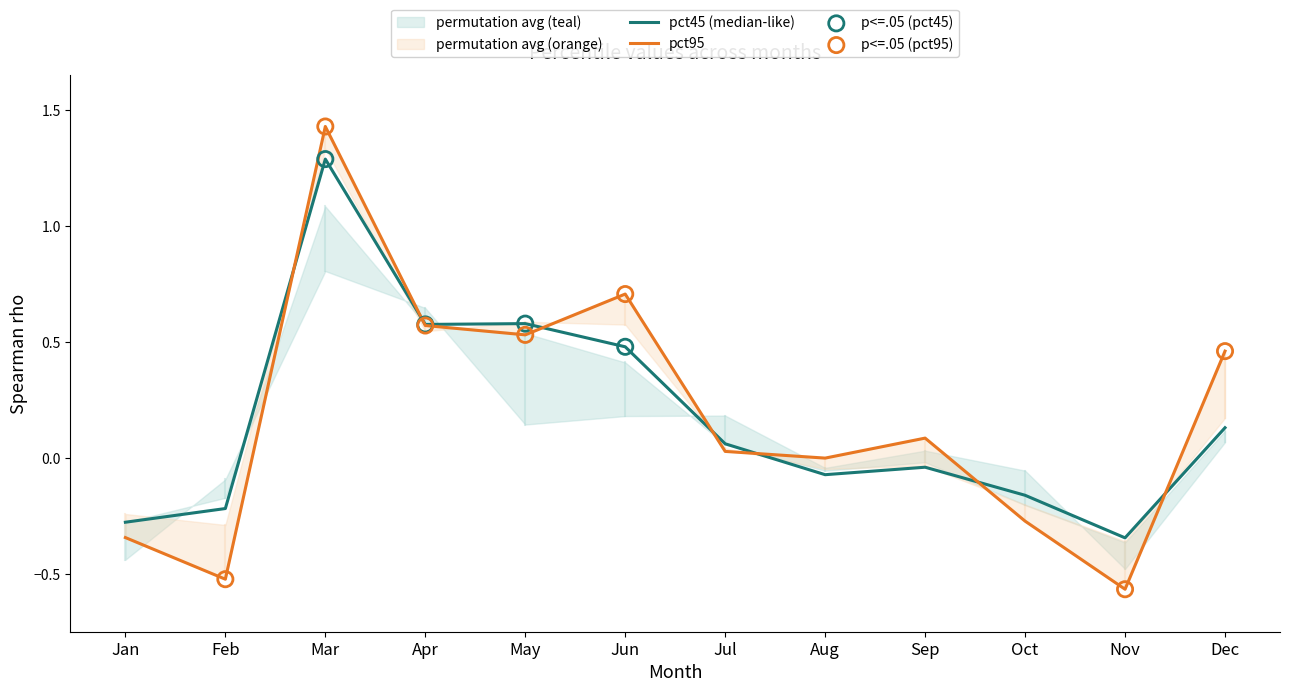

At how many categories does at least one series exceed 0?

7